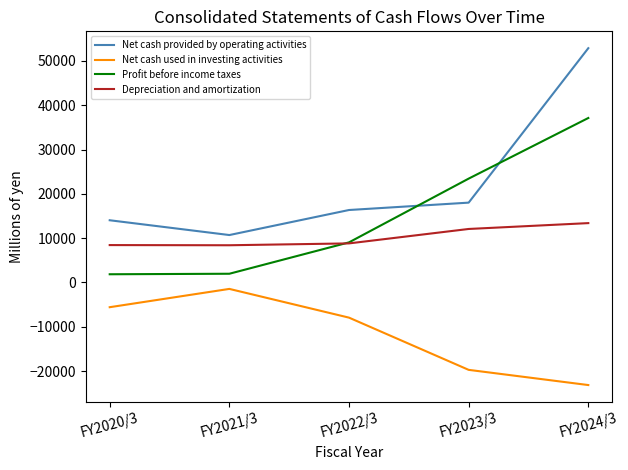

Rank the series at FY2024/3 from lowest to highest value.

Net cash used in investing activities, Depreciation and amortization, Profit before income taxes, Net cash provided by operating activities